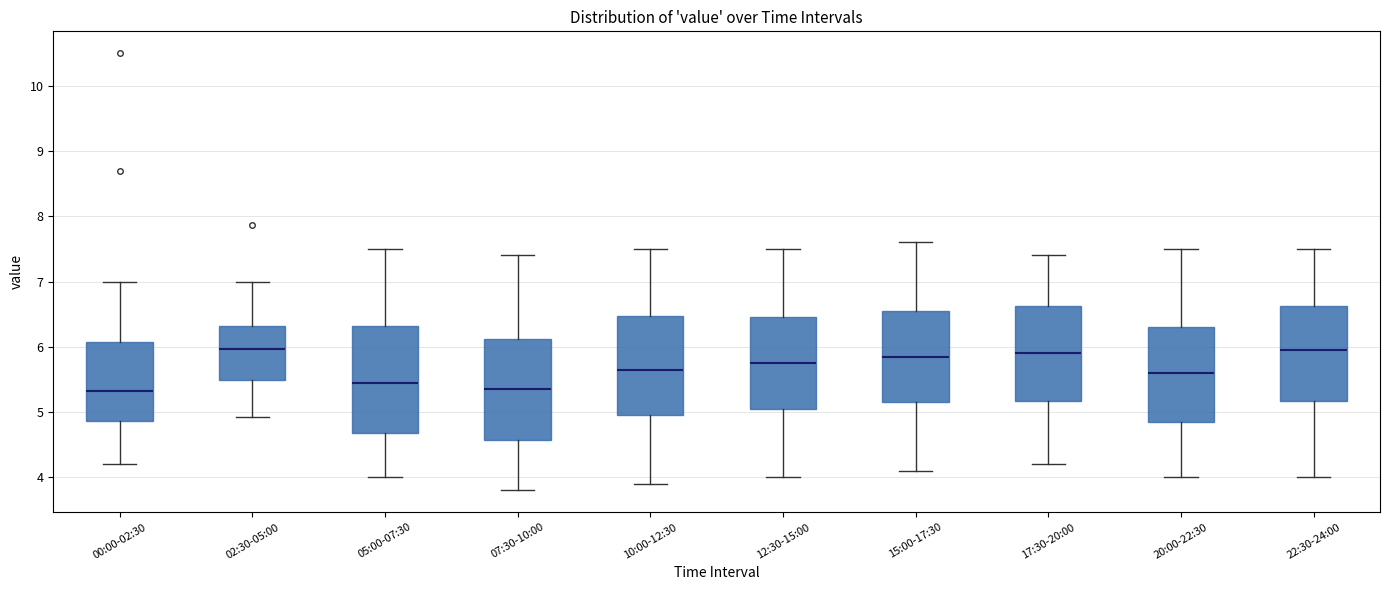

Reading left to right, transcribe this box plot: for each box, give where its median line is, the range the box spans, and where its two whiskers end, as read against the y-axis. The values are not printed on the chart, so give them approximately, as read against the axis.

00:00-02:30: median 5.3, box 4.9 to 6.1, whiskers 4.2 to 7.0
02:30-05:00: median 6.0, box 5.5 to 6.3, whiskers 4.9 to 7.0
05:00-07:30: median 5.5, box 4.7 to 6.3, whiskers 4.0 to 7.5
07:30-10:00: median 5.4, box 4.6 to 6.1, whiskers 3.8 to 7.4
10:00-12:30: median 5.7, box 5.0 to 6.5, whiskers 3.9 to 7.5
12:30-15:00: median 5.8, box 5.1 to 6.5, whiskers 4.0 to 7.5
15:00-17:30: median 5.9, box 5.2 to 6.6, whiskers 4.1 to 7.6
17:30-20:00: median 5.9, box 5.2 to 6.6, whiskers 4.2 to 7.4
20:00-22:30: median 5.6, box 4.9 to 6.3, whiskers 4.0 to 7.5
22:30-24:00: median 6.0, box 5.2 to 6.6, whiskers 4.0 to 7.5